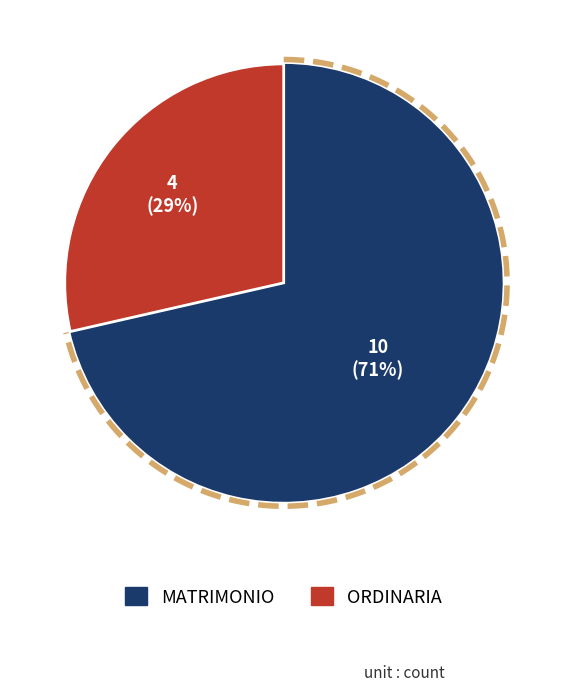

To the nearest percent, what is the difference between the MATRIMONIO and ORDINARIA slice percentages?

43%